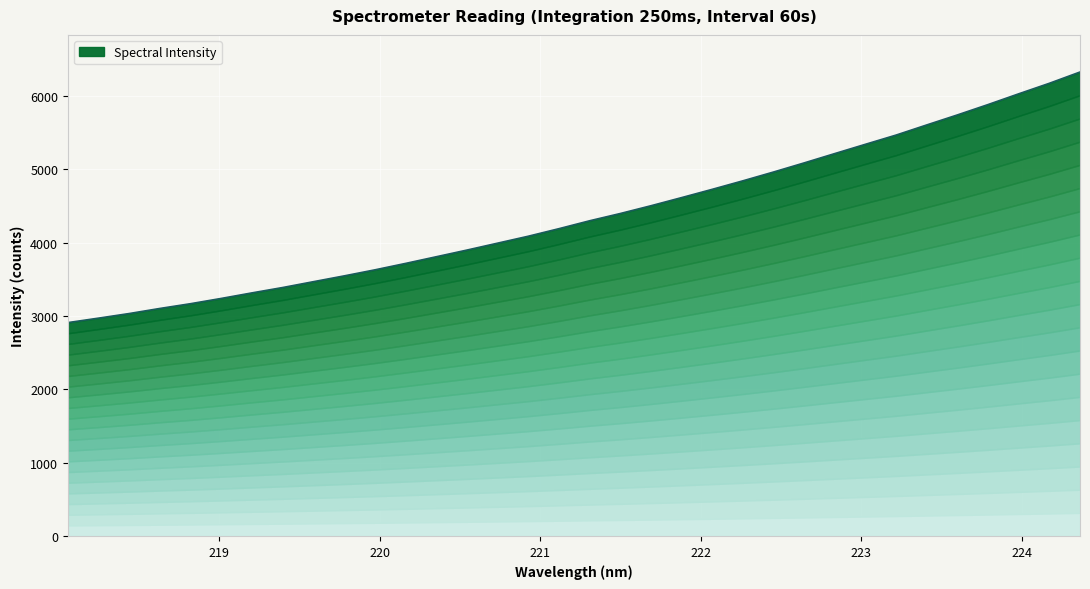

Between 220.1623 and 220.5444, which is larger?

220.5444